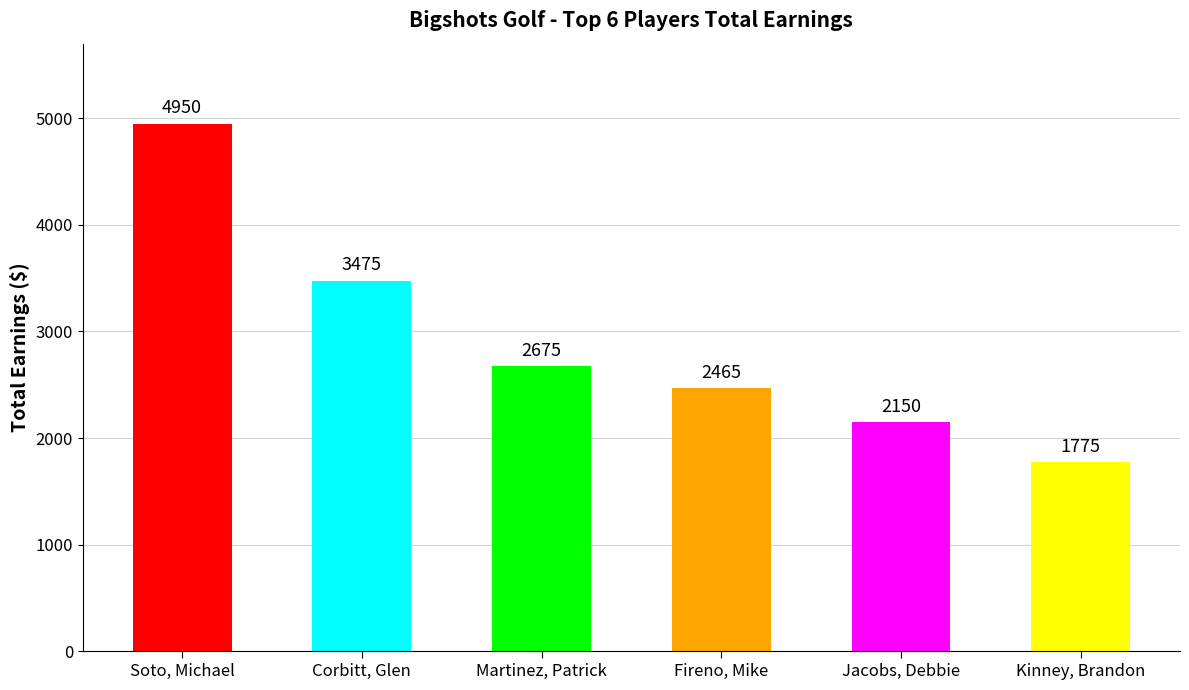

The value at Martinez, Patrick is 2675. True or false?

True